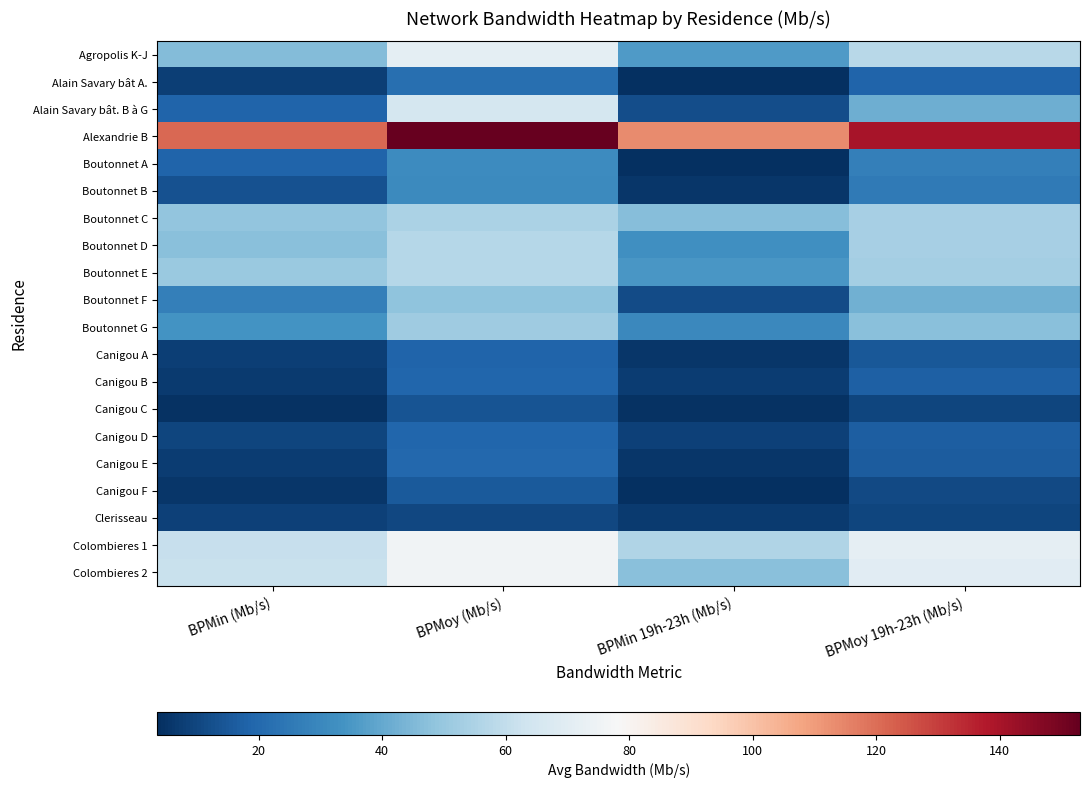

What is the minimum value shown in the chart?

3.6